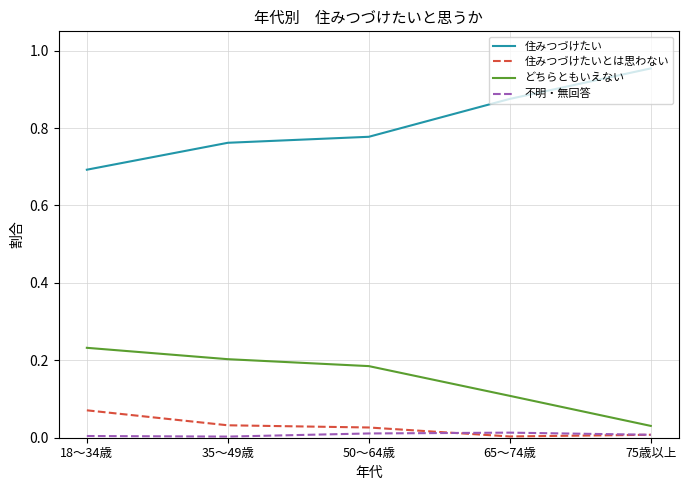

Count the number of categories in the chart.

5